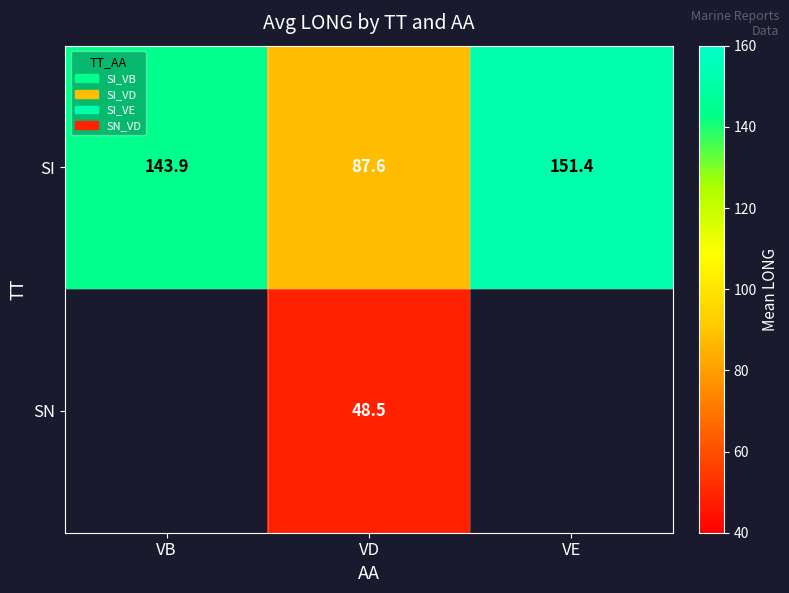

Is it true that SI equals 45.0 at VB?

False